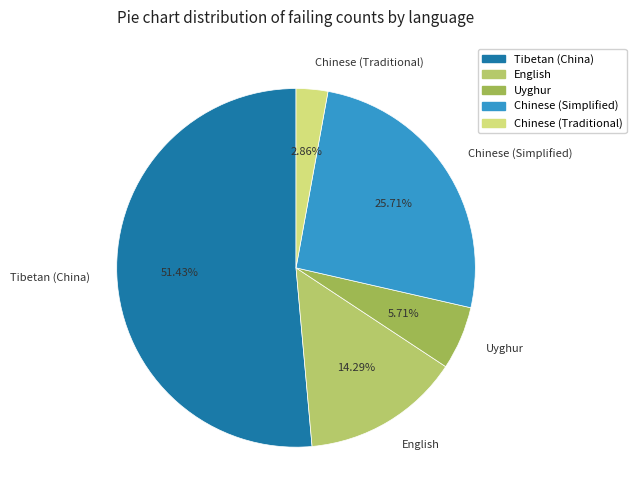

How many segments does this pie chart have?

5